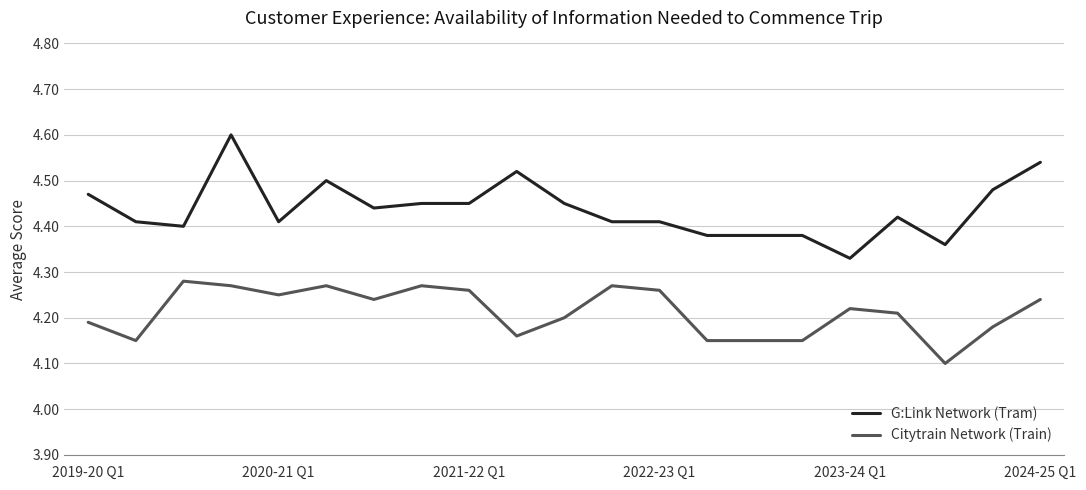

List the series in order of their peak value, lowest first.

Citytrain Network (Train), G:Link Network (Tram)